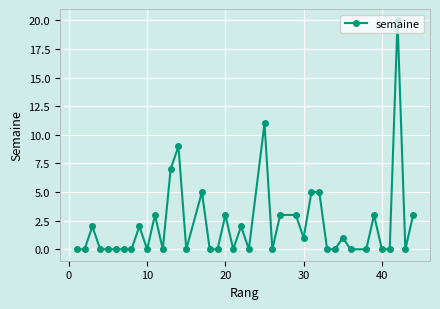

Reading left to right, extract all data points from this chart.

0	0	2	0	0	0	0	0	2	0	3	0	7	9	0	5	0	0	3	0	2	0	11	0	3	3	1	5	5	0	0	1	0	0	3	0	0	20	0	3